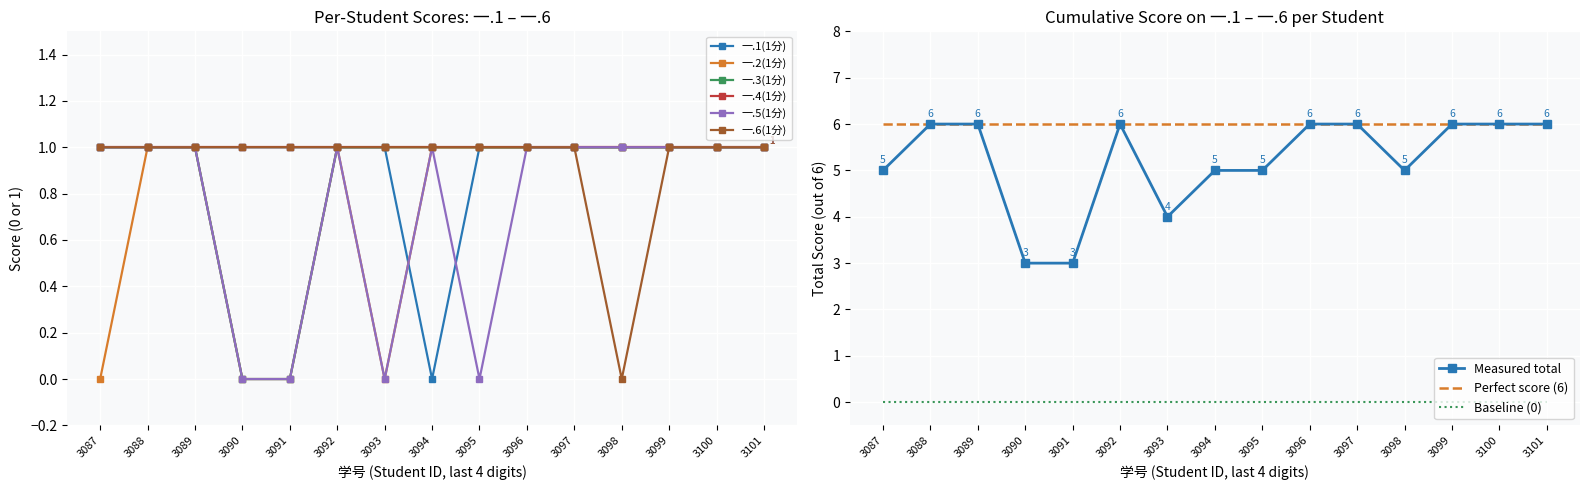

At which label is 一.1(1分) closest to 0?

3094